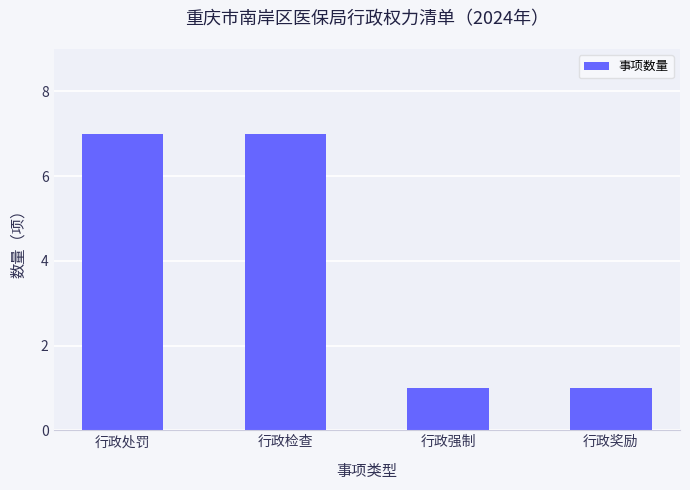

Between 行政处罚 and 行政奖励, which is larger?

行政处罚